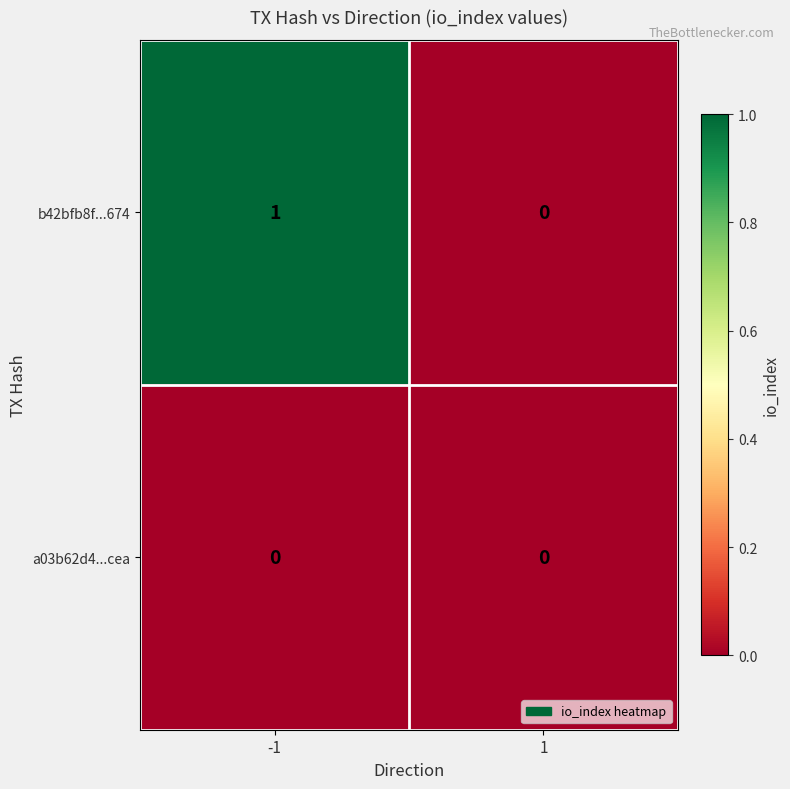

True or false: b42bfb8f...674 has a value of 0 at 1.

True